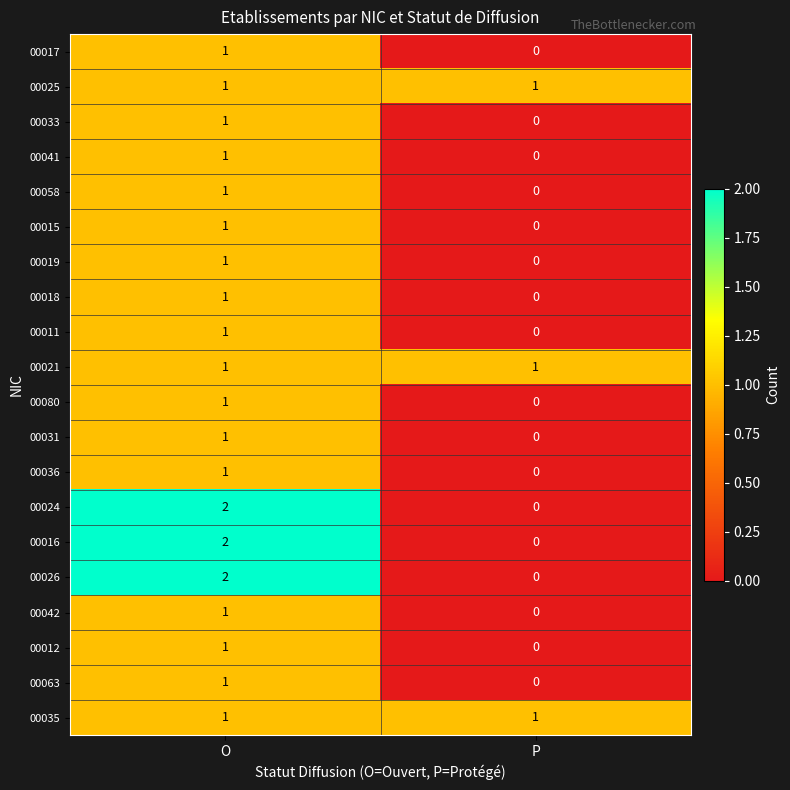

What is the total value across all series at O?

23